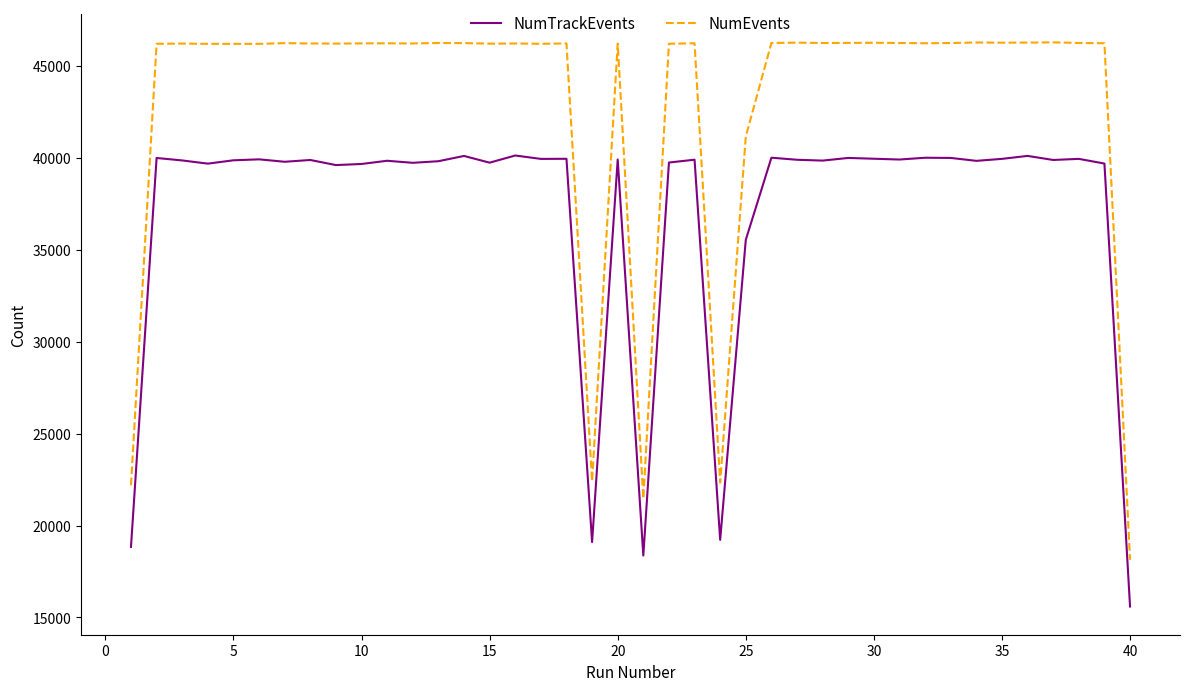

What is the highest value of the NumEvents series?

46286